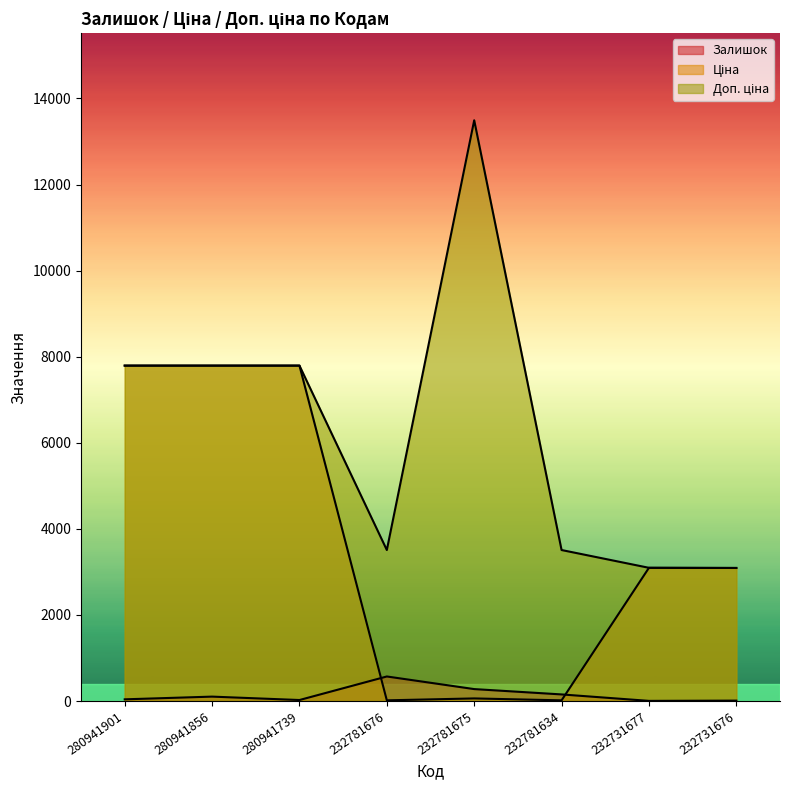

Is the value of Залишок at 232781675 greater than the value of Ціна at 280941901?

No